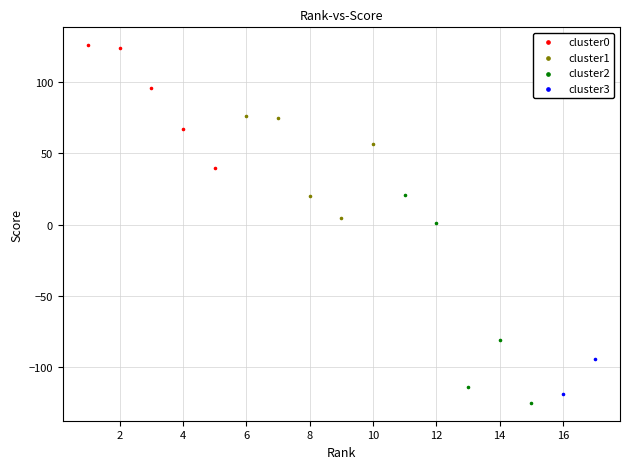

What are all the series names shown in the legend?

cluster0, cluster1, cluster2, cluster3